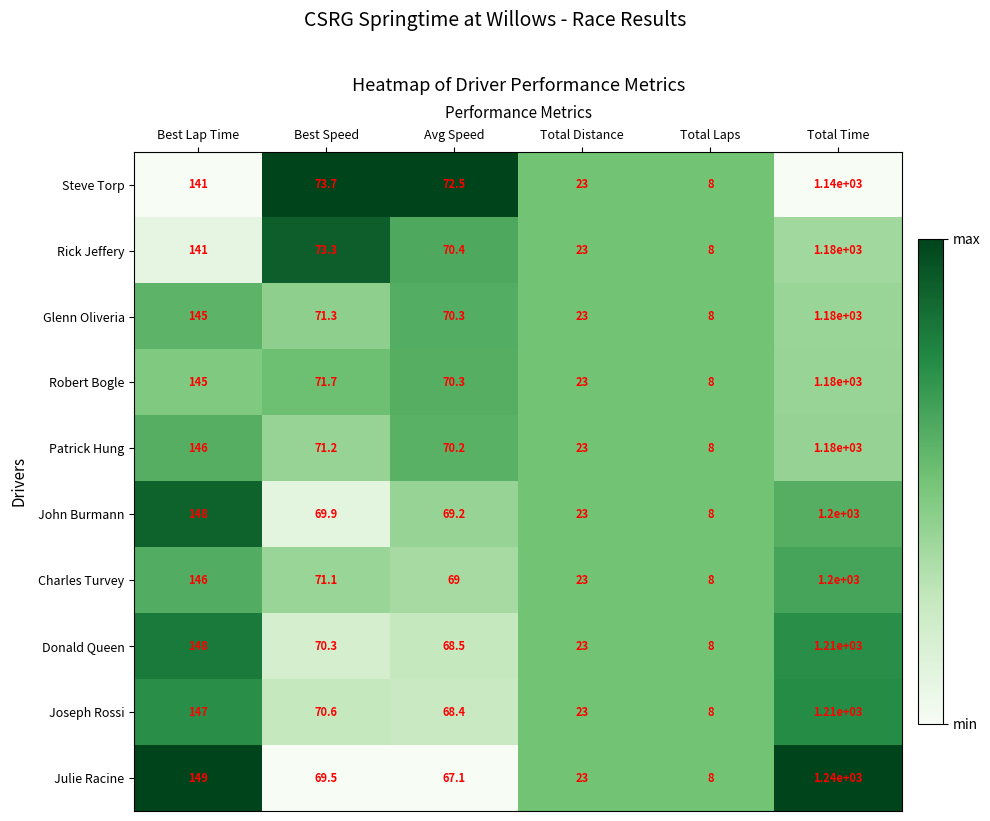

The value of Donald Queen at Total Time is 1210.0. True or false?

True